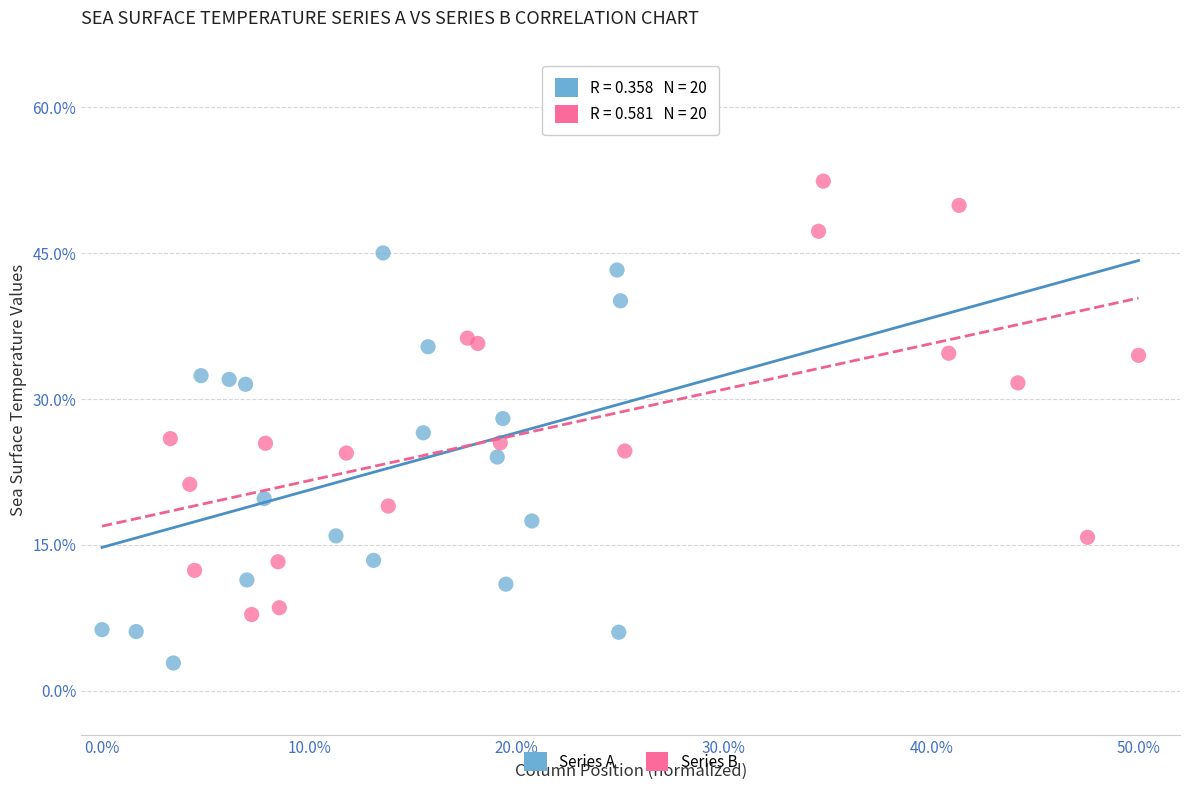

Which series contains the lowest Y value?

Series A